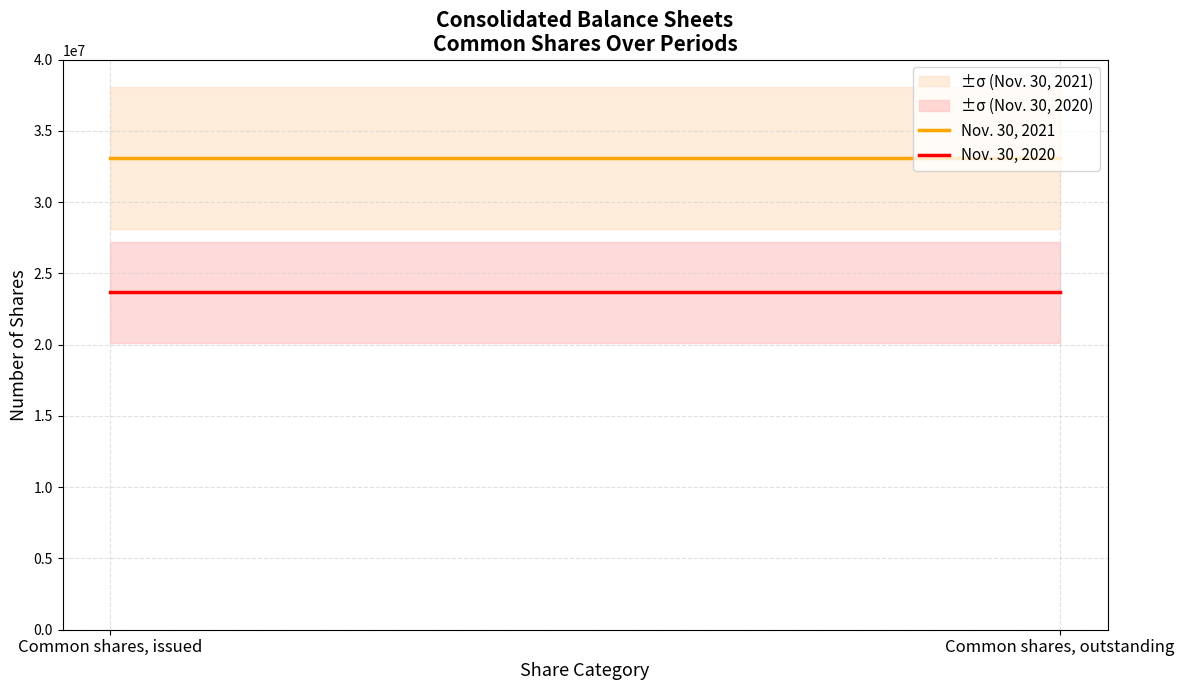

Rank the series at Common shares, outstanding from lowest to highest value.

Nov. 30, 2020, Nov. 30, 2021